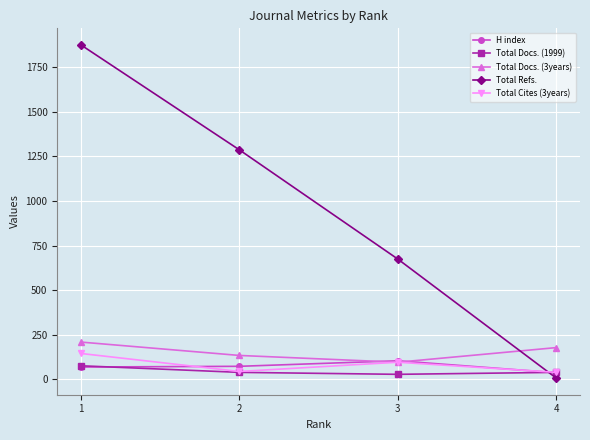

What are all the series names shown in the legend?

H index, Total Docs. (1999), Total Docs. (3years), Total Refs., Total Cites (3years)